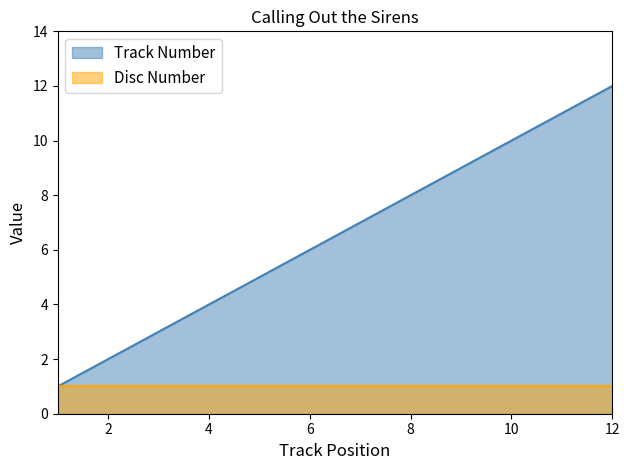

What is the difference between the values at 10 and 3?

7